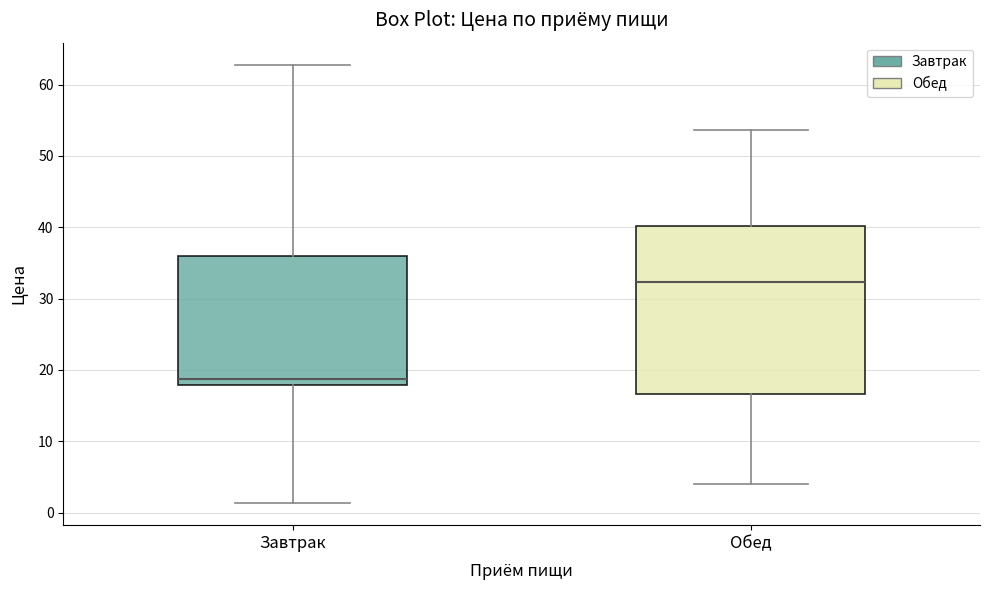

Which box's median line is the highest?

Обед